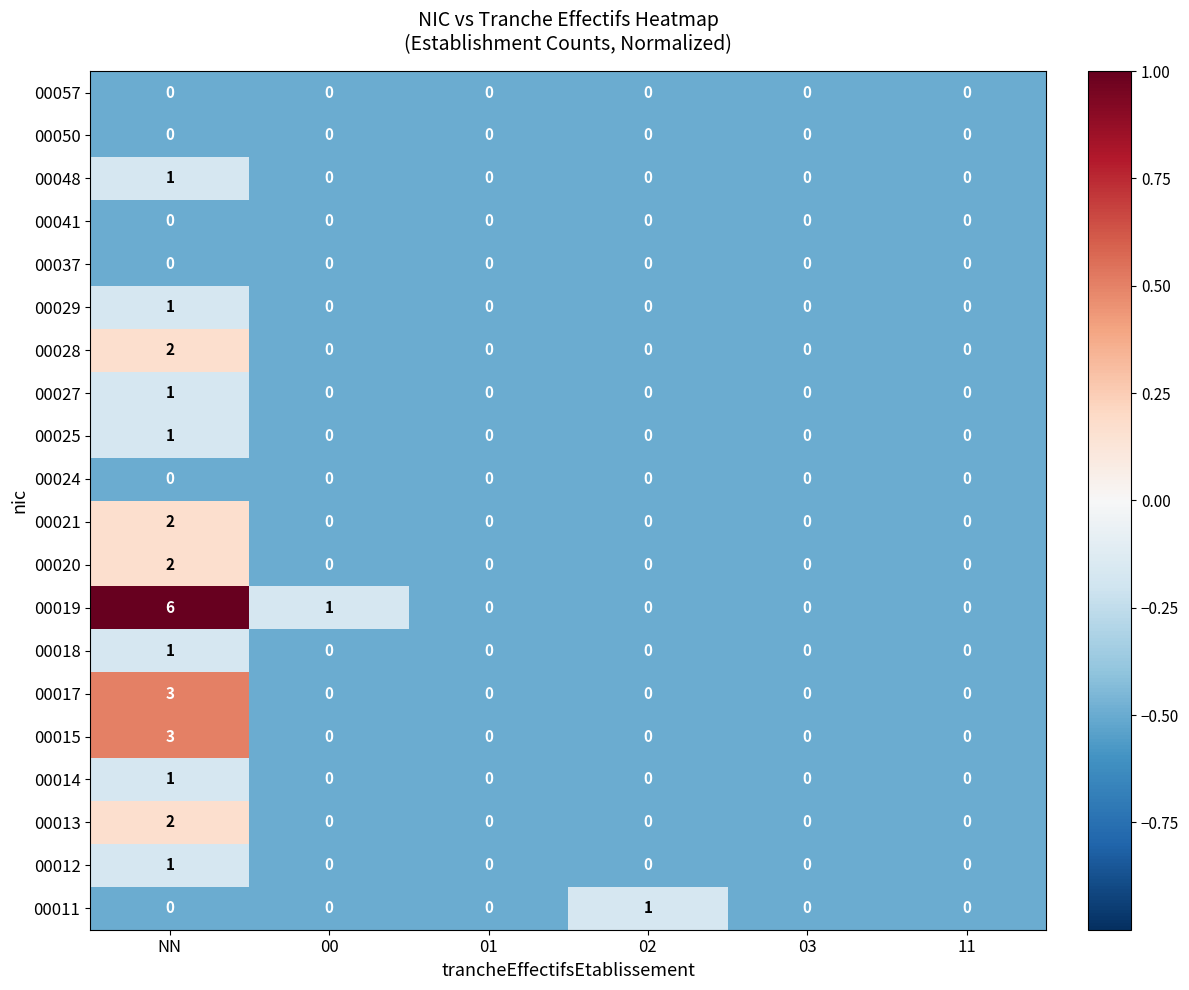

Count the number of categories in the chart.

6